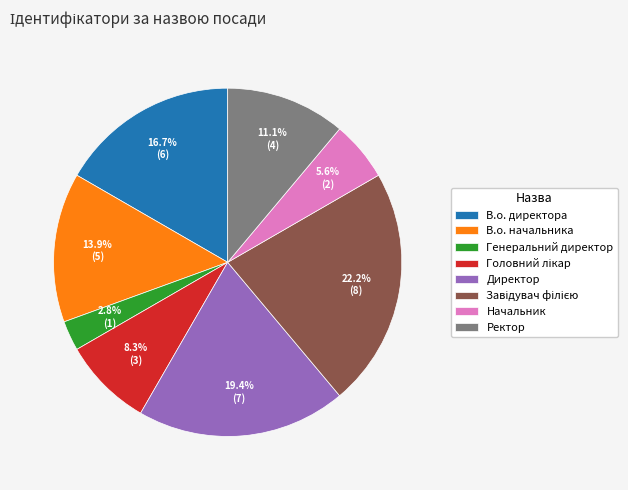

To the nearest percent, what is the average slice percentage?

12%